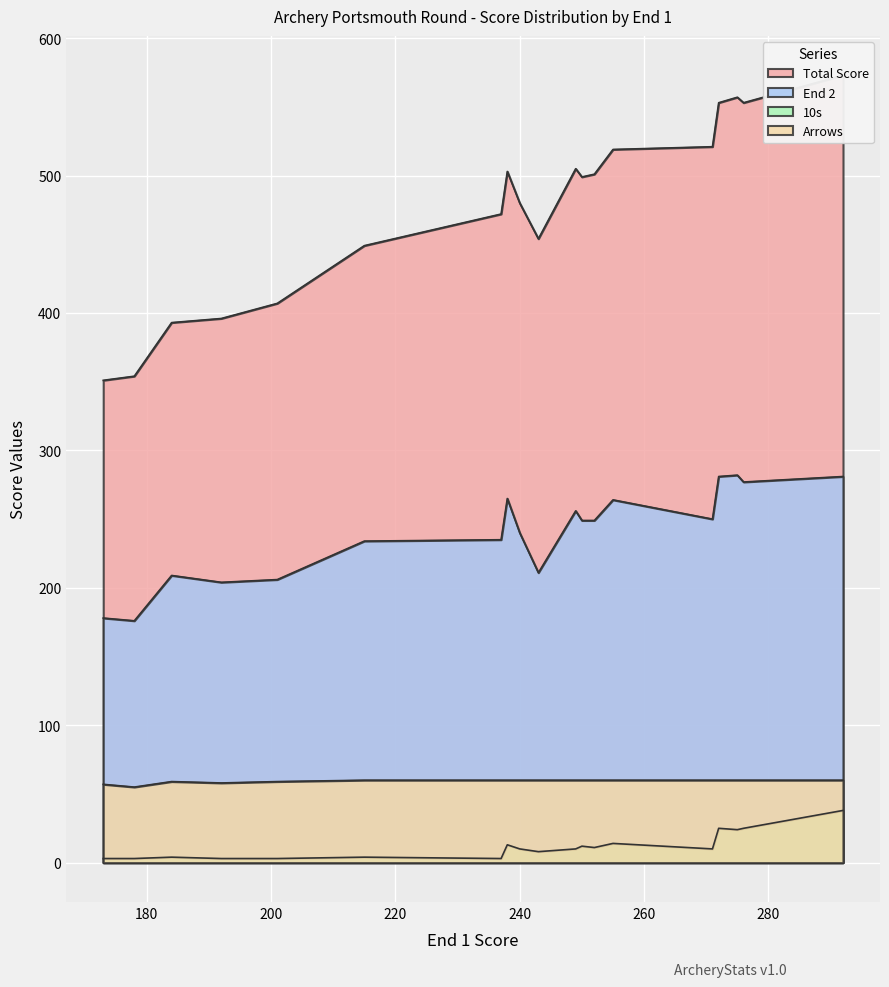

What is the highest value of the 10s series?

38